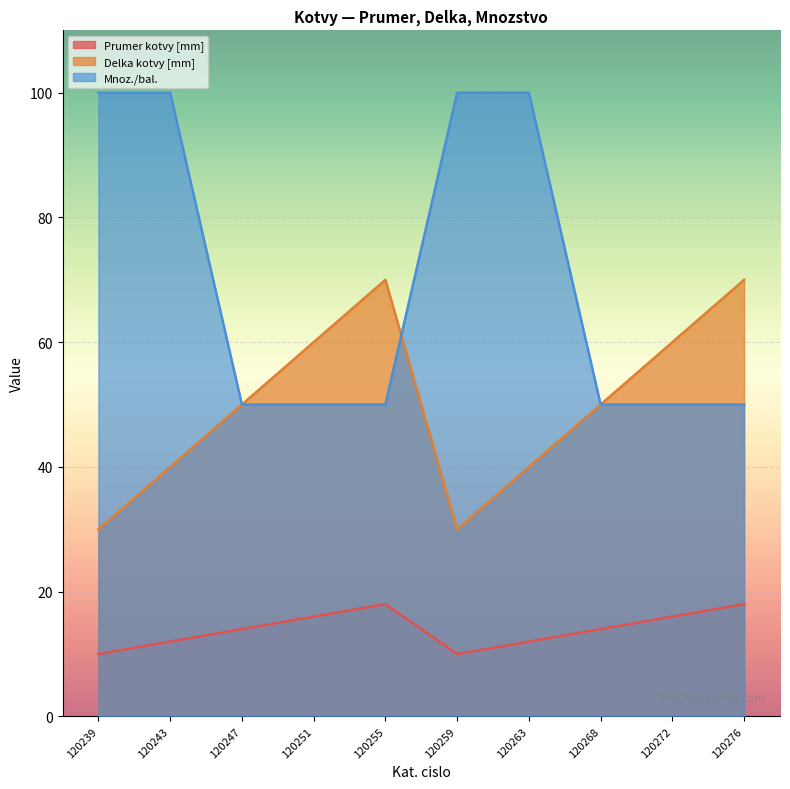

What is the value of the Delka kotvy [mm] point at the 8th from the left?

50